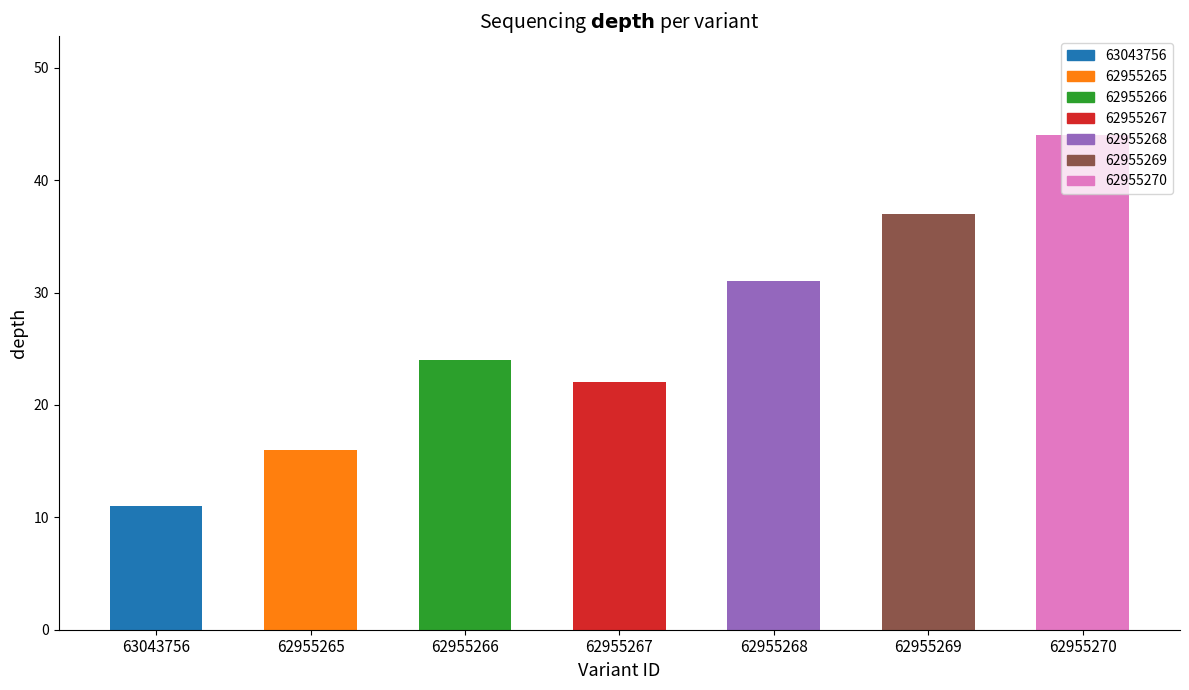

What is the maximum value shown in the chart?

44